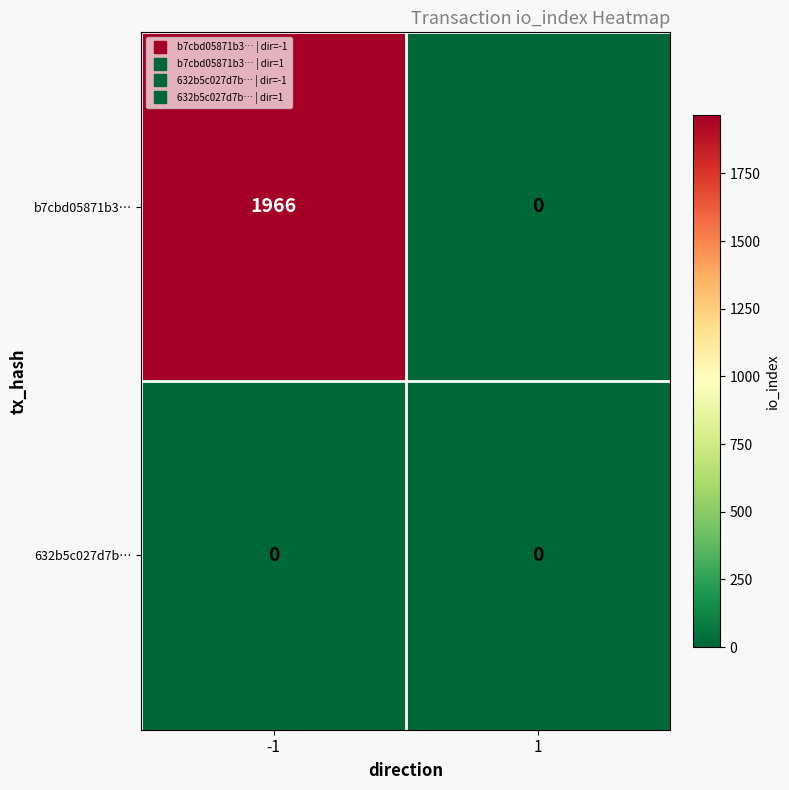

What is the total value across all series at -1?

1966